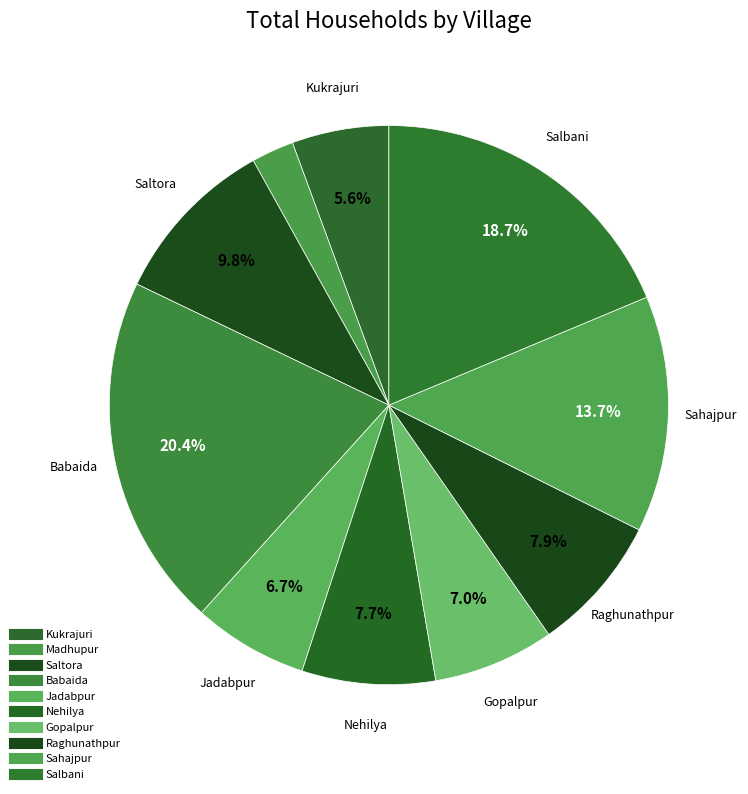

To the nearest percent, what portion does Salbani represent?

19%